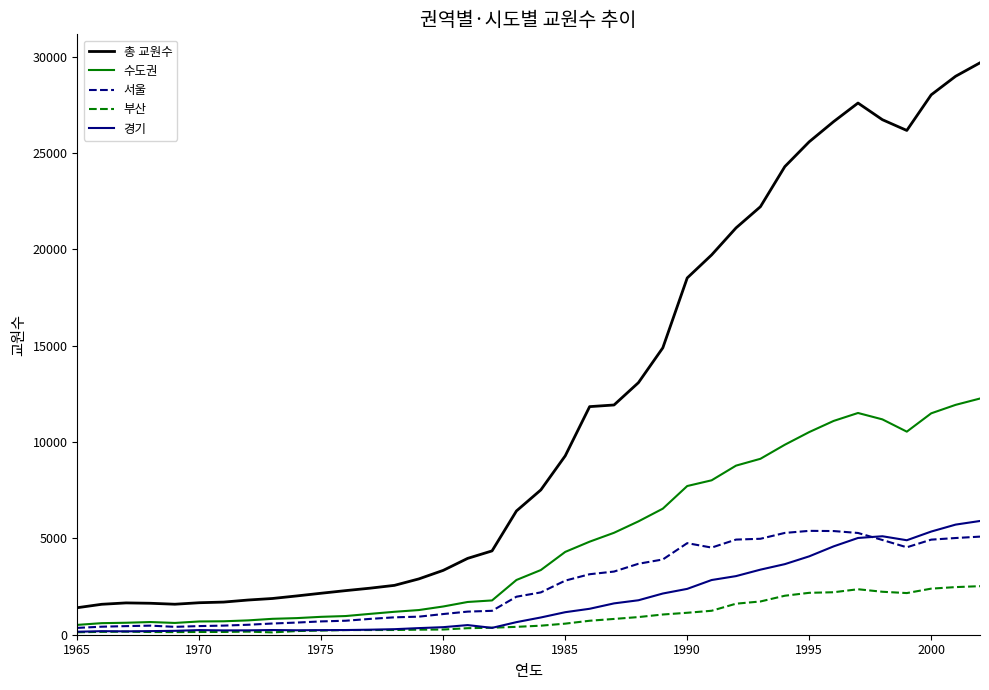

Which series has the largest total across all categories?

총 교원수